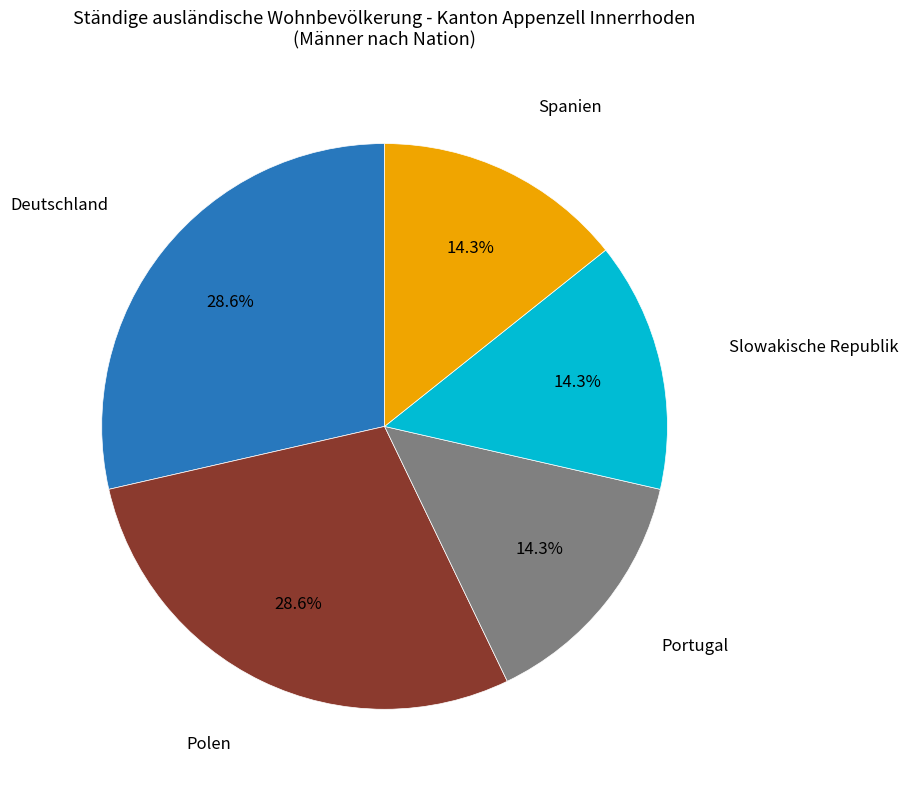

Count the number of slices in the pie.

5